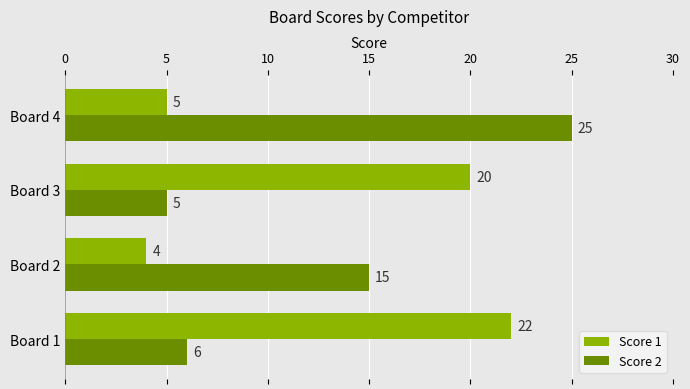

At which label is Score 1 closest to 13?

Board 3